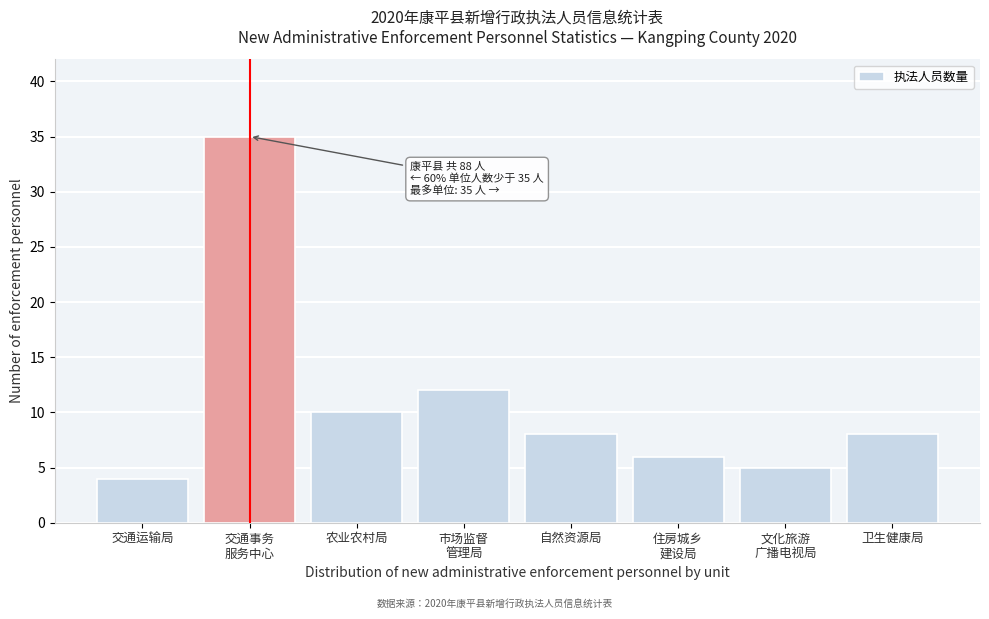

Reading left to right, extract all data points from this chart.

4	35	10	12	8	6	5	8